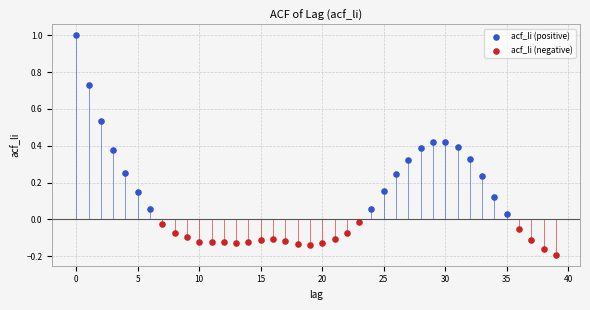

Which series contains the highest Y value?

acf_li (positive)